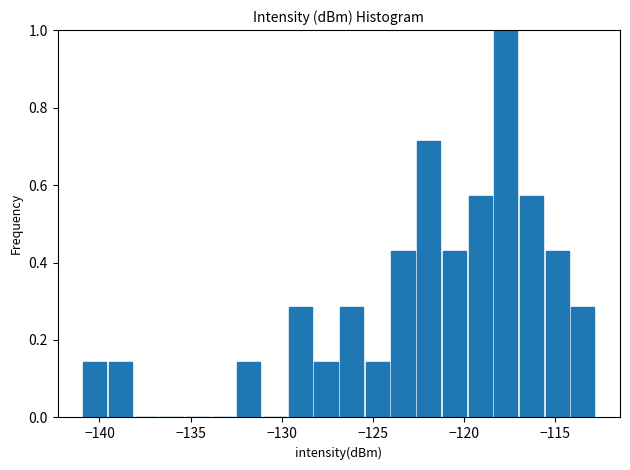

Read against the x-axis, roughly where is the centre of the tallest bar?

-117.5